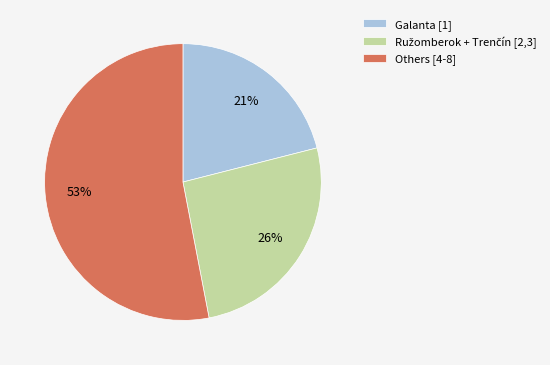

Which category has the biggest portion of the pie?

Others [4-8]